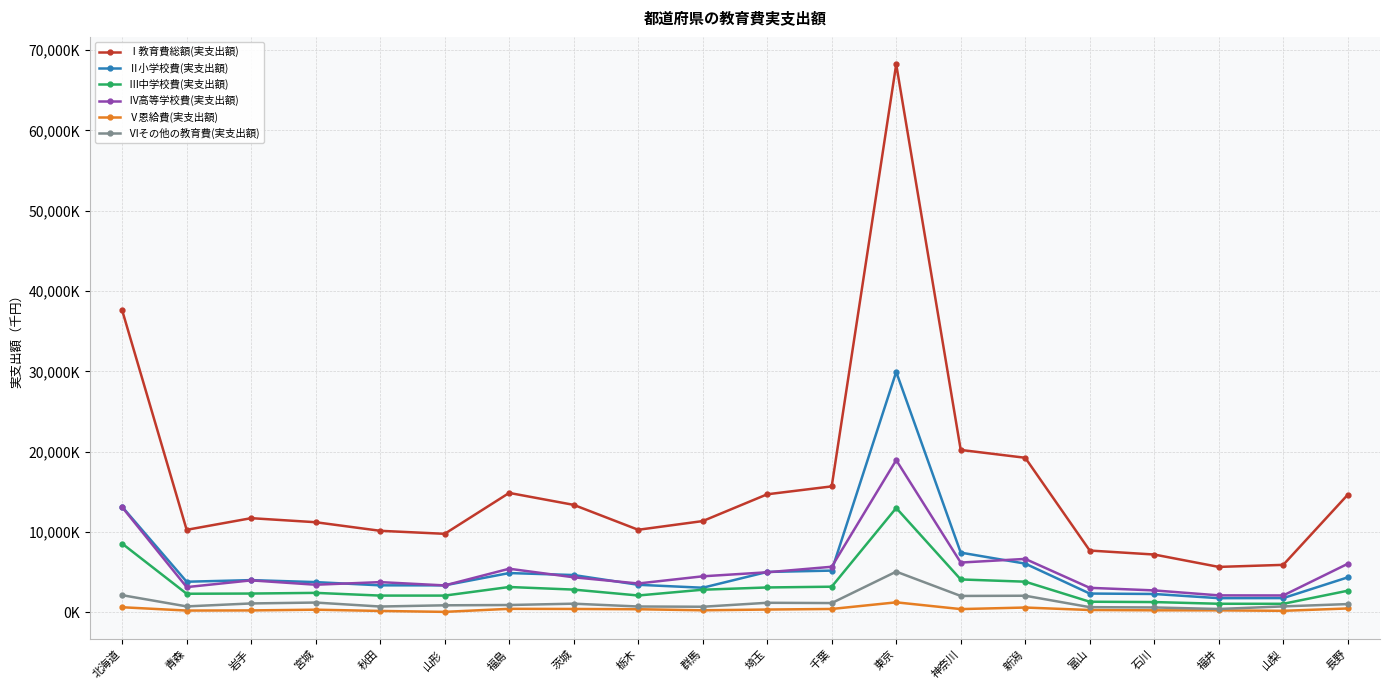

What are all the series names shown in the legend?

Ⅰ教育費総額(実支出額), Ⅱ小学校費(実支出額), Ⅲ中学校費(実支出額), Ⅳ高等学校費(実支出額), Ⅴ恩給費(実支出額), Ⅵその他の教育費(実支出額)